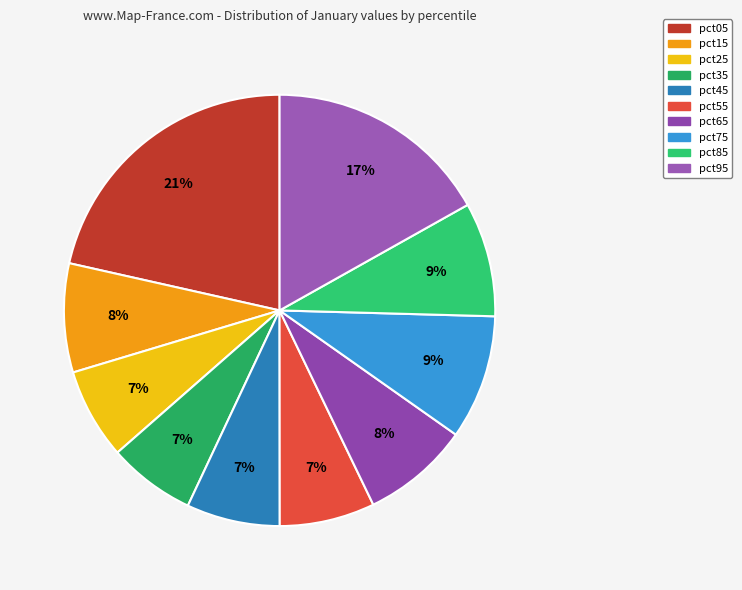

Do pct85 and pct15 together represent more than half of the pie?

No